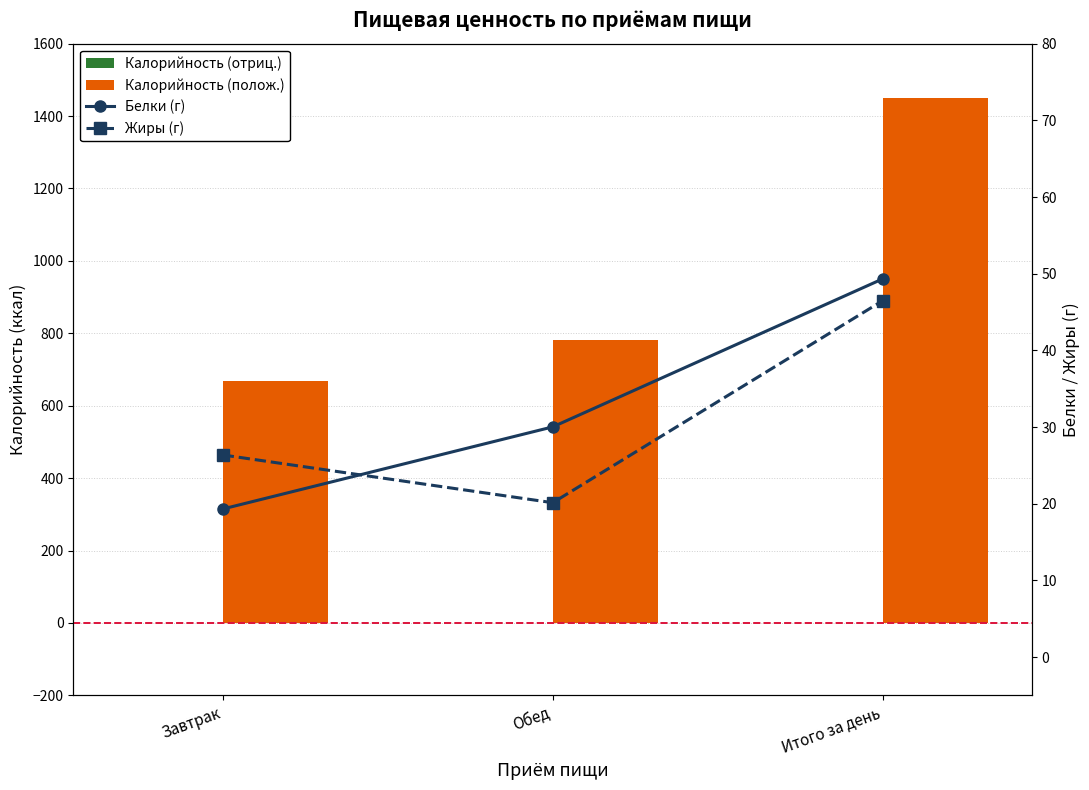

Reading left to right, extract all data points from this chart.

Калорийность (отриц.): Завтрак=0.0	Обед=0.0	Итого за день=0.0
Калорийность (полож.): Завтрак=668.2	Обед=780.8	Итого за день=1449.0
Белки (г): Завтрак=19.3	Обед=30.0	Итого за день=49.3
Жиры (г): Завтрак=26.4	Обед=20.1	Итого за день=46.5